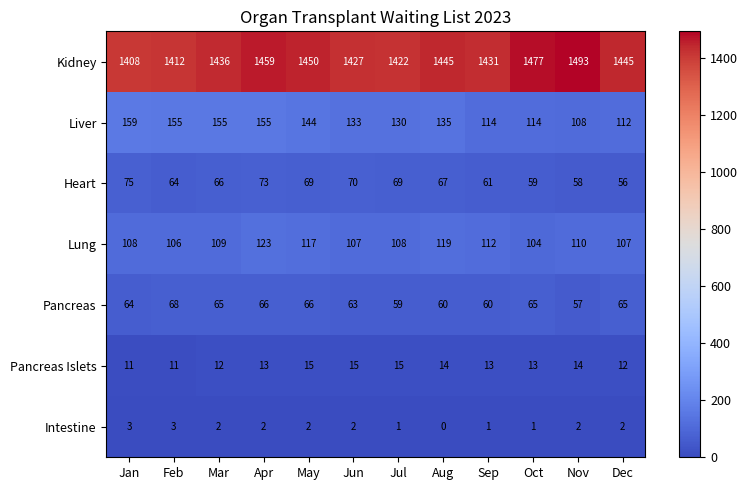

Which series has the widest spread of values?

Kidney